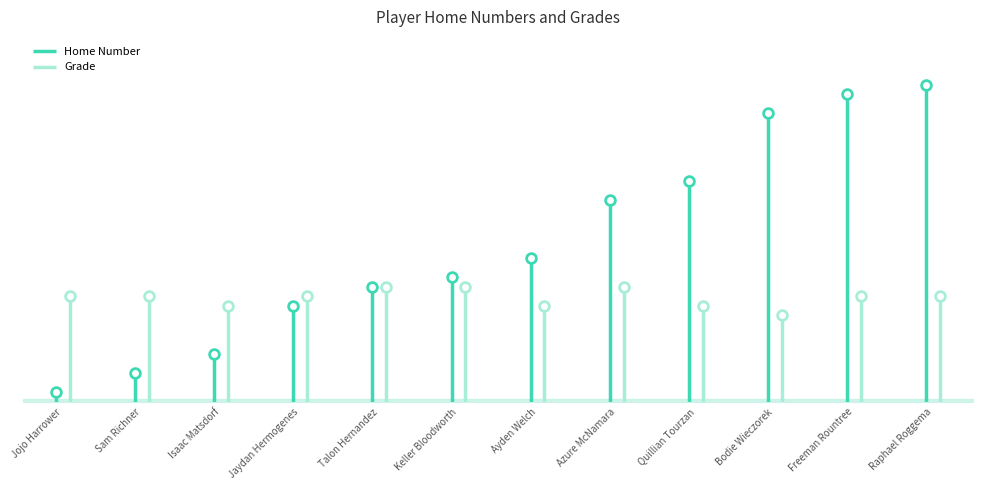

Between Sam Richner and Jojo Harrower, which is larger?

Sam Richner